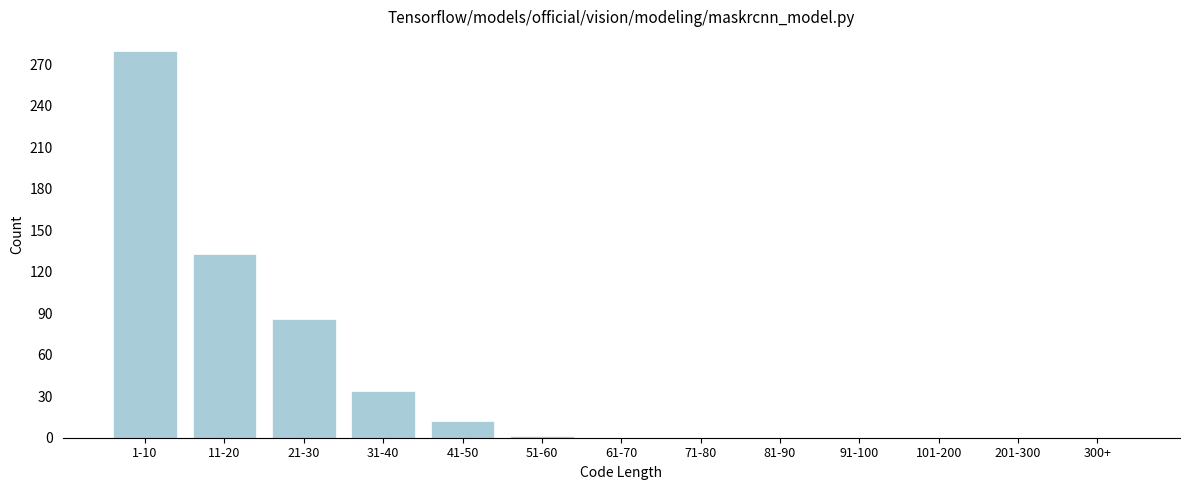

What is the change in value from 1-10 to 31-40?

-246